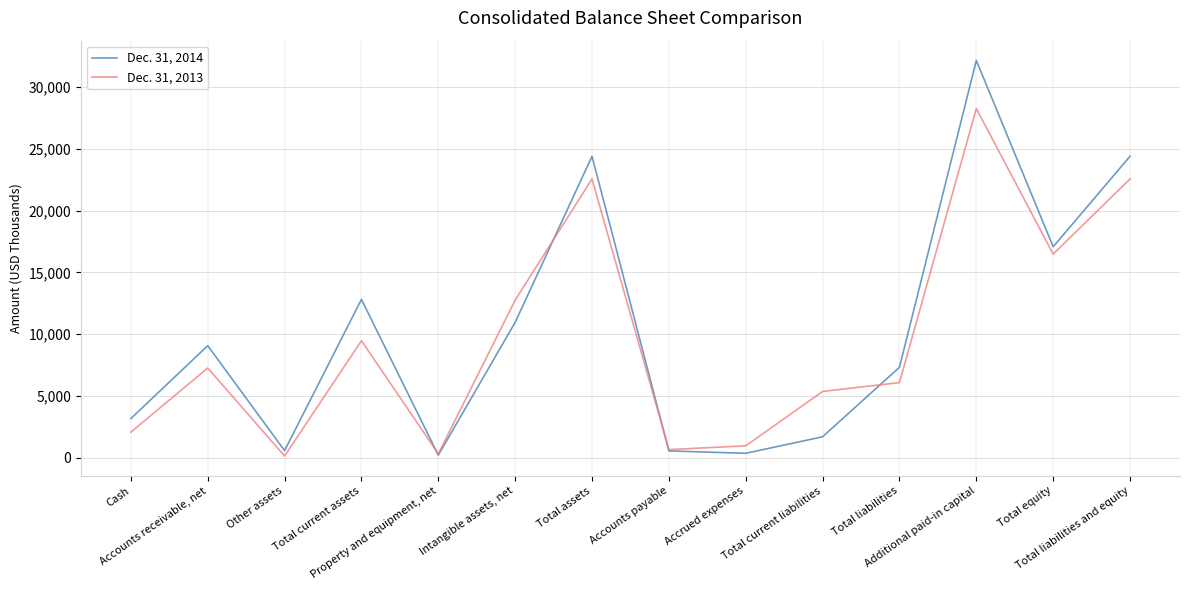

True or false: Dec. 31, 2014 has more than 2 points higher than both neighbors.

True